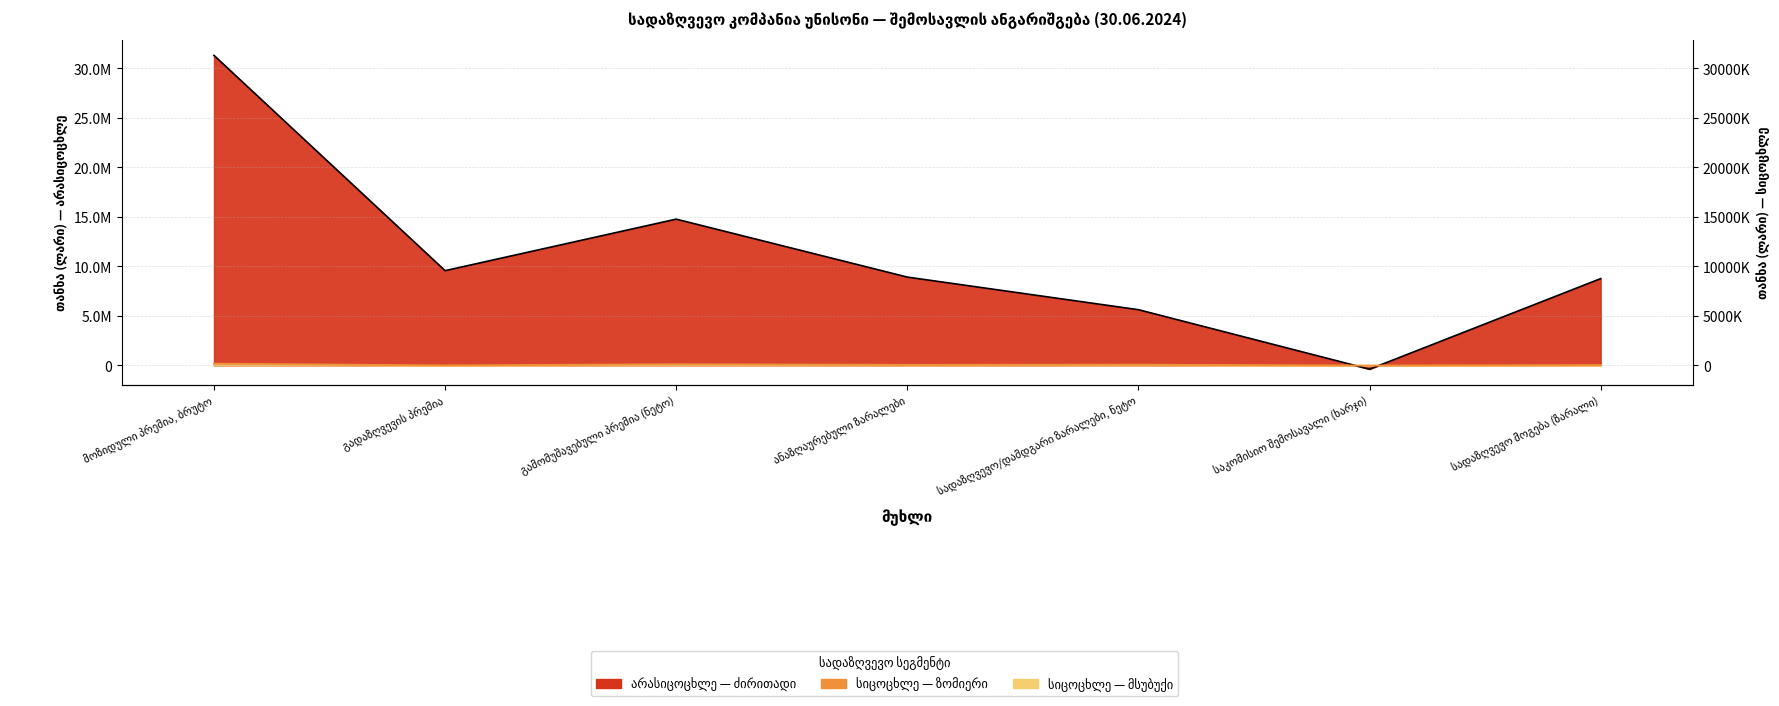

What is the total value across all series at სადაზღვევო მოგება (ზარალი)?

8808024.4